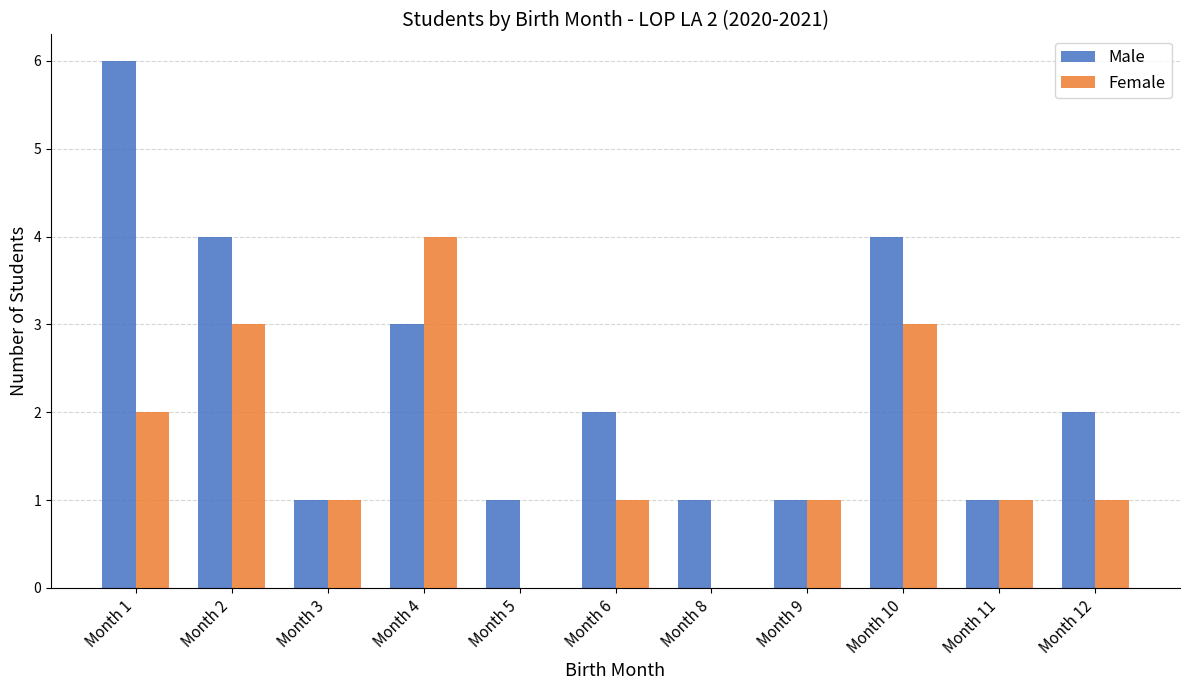

At which category is the sum across all series the highest?

Month 1